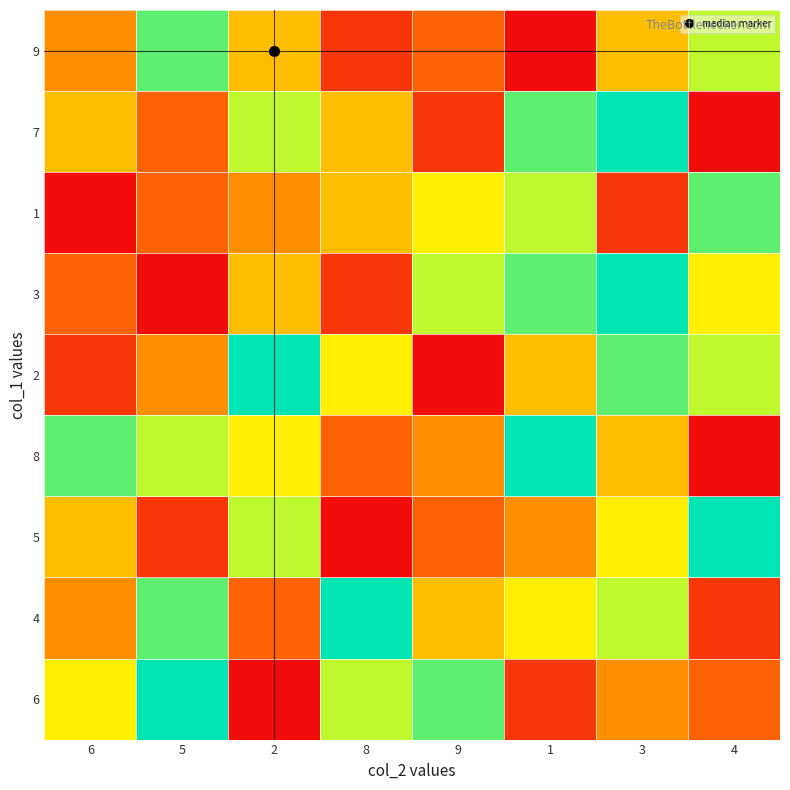

What is the spread (max minus min) of values at 9?

7